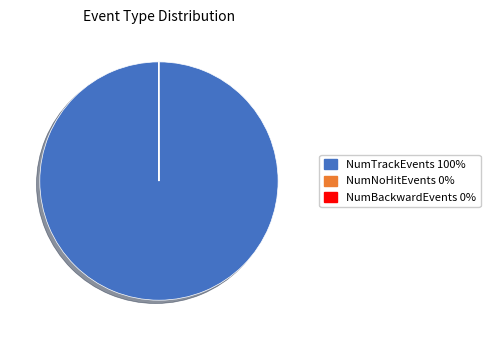

Is there any slice that represents more than half of the pie?

Yes